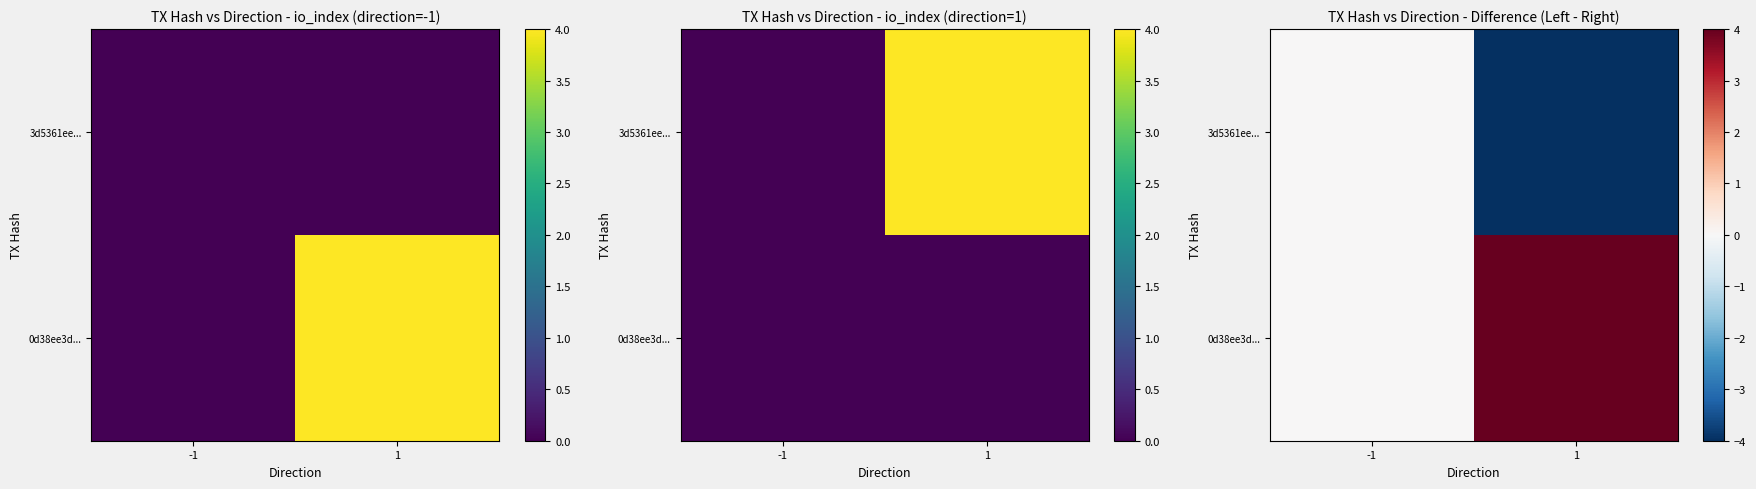

What is the sum of the 3d5361ee... values at -1 and 1?

-4